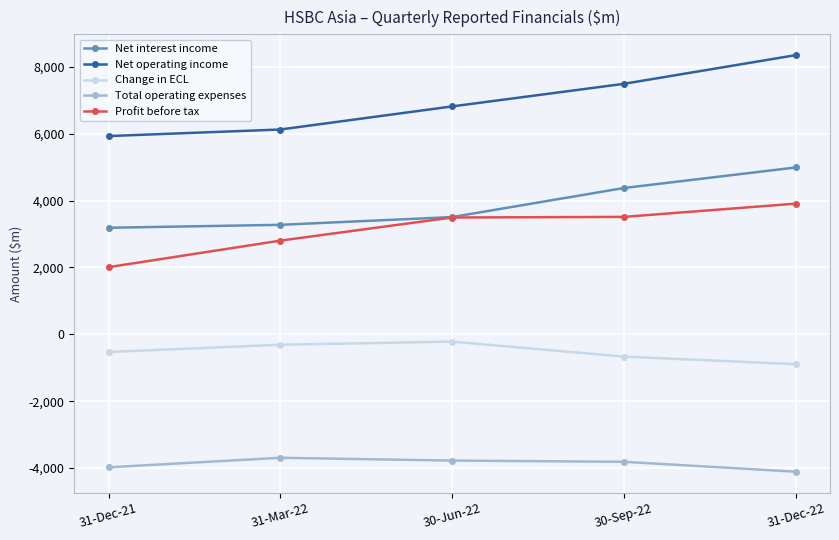

What is the difference between the Change in ECL values at 31-Mar-22 and 31-Dec-22?

583